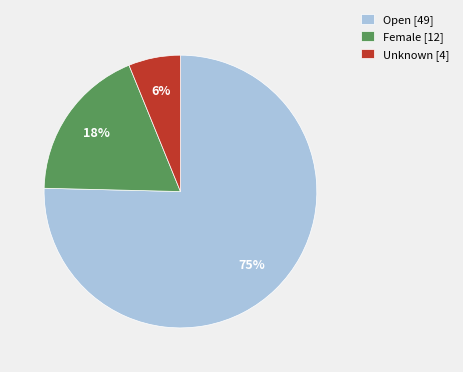

Do Open and Unknown together represent more than half of the pie?

Yes